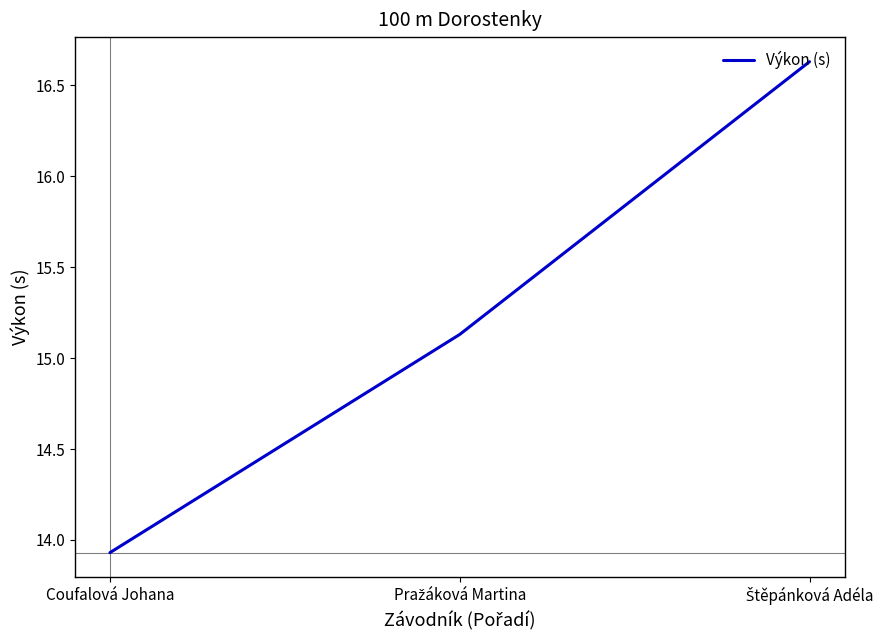

What is the sum of all values?

45.7